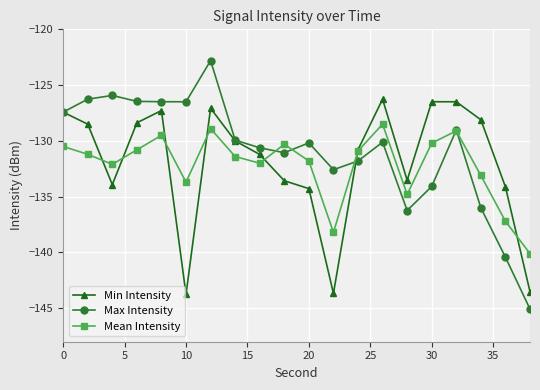

Rank the series by their maximum value, from highest to lowest.

Max Intensity, Min Intensity, Mean Intensity